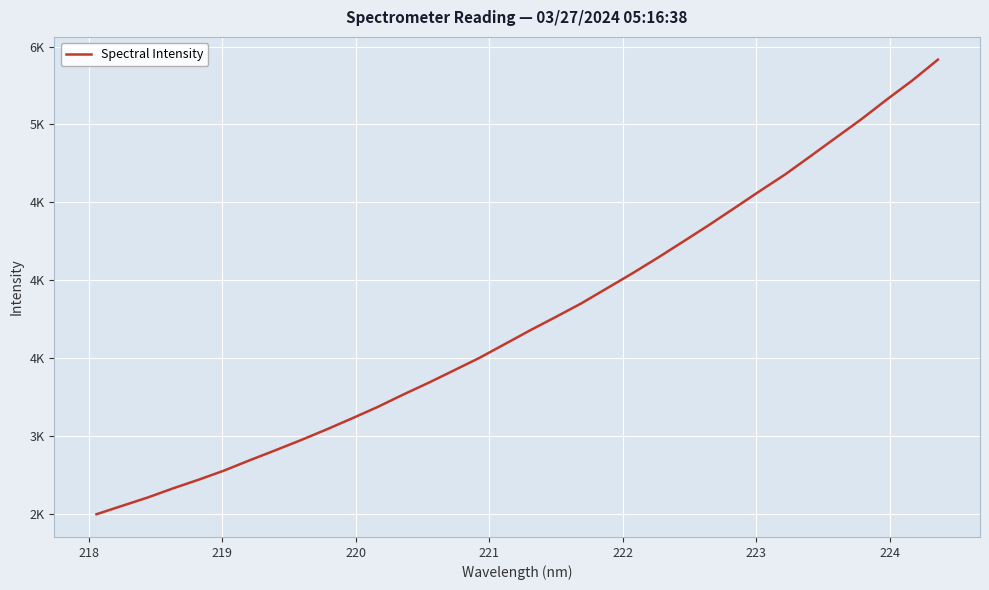

Does the chart have visible grid lines?

Yes